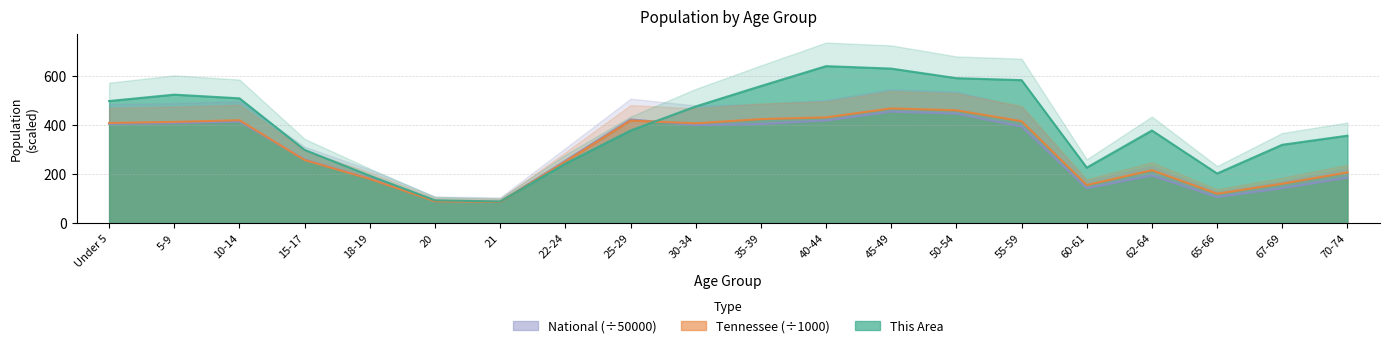

What are all the series names shown in the legend?

This Area, Tennessee, National